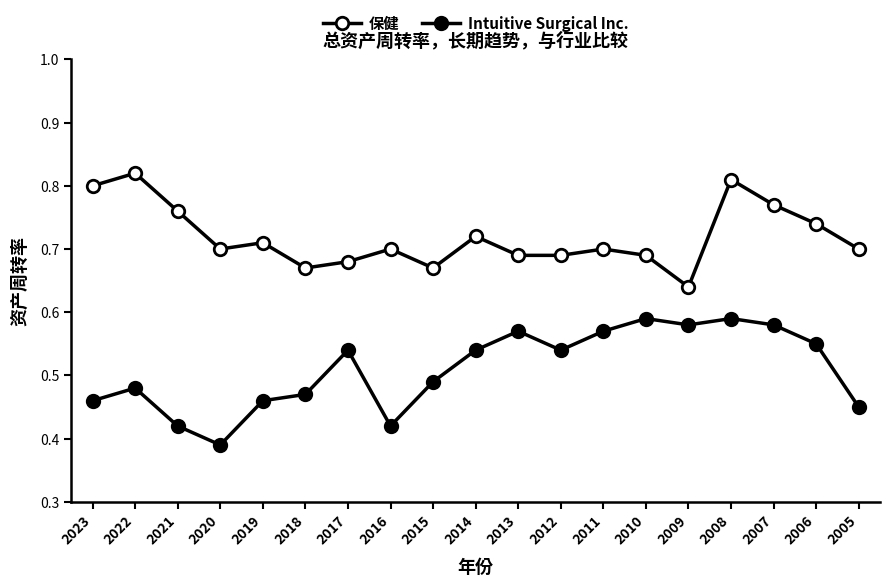

The value of 保健 at 2022 is 1.4. True or false?

False